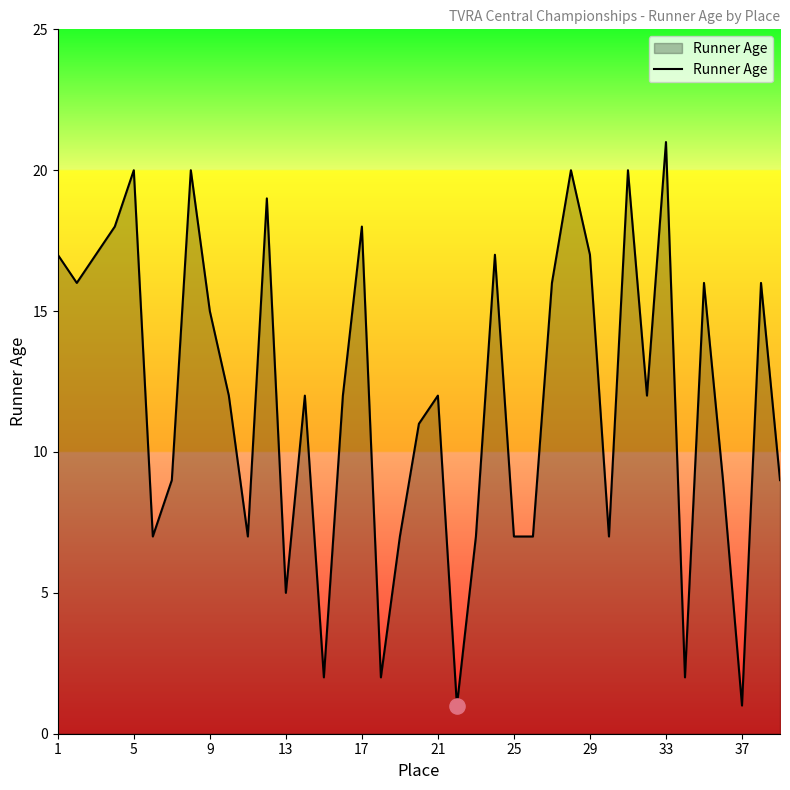

What is the difference between the maximum and minimum values?

20